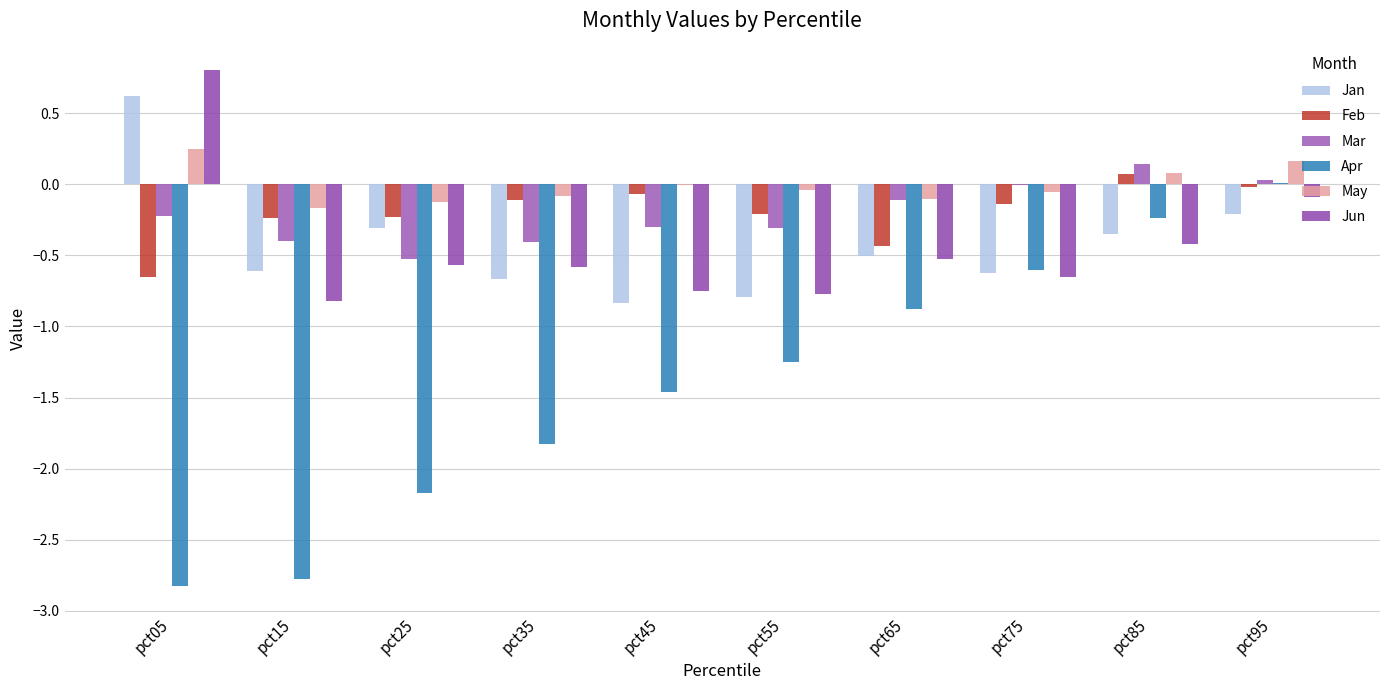

Reading left to right, what are all the values shown in this chart?

Jan: 0.6	-0.6	-0.3	-0.7	-0.8	-0.8	-0.5	-0.6	-0.4	-0.2
Feb: -0.7	-0.2	-0.2	-0.1	-0.1	-0.2	-0.4	-0.1	0.1	-0.0
Mar: -0.2	-0.4	-0.5	-0.4	-0.3	-0.3	-0.1	-0.0	0.1	0.0
Apr: -2.8	-2.8	-2.2	-1.8	-1.5	-1.2	-0.9	-0.6	-0.2	0.0
May: 0.3	-0.2	-0.1	-0.1	-0.0	-0.0	-0.1	-0.1	0.1	0.2
Jun: 0.8	-0.8	-0.6	-0.6	-0.8	-0.8	-0.5	-0.7	-0.4	-0.1